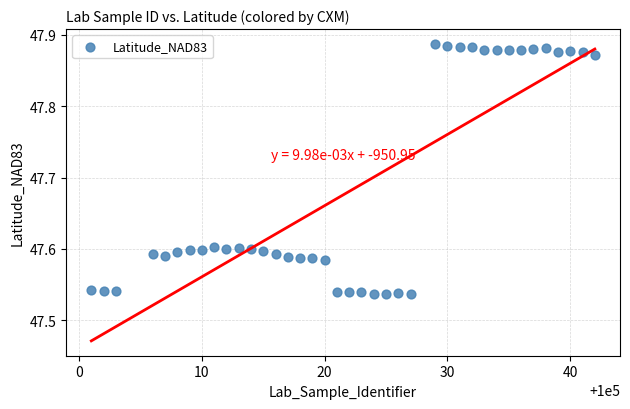

What is the range of X values (max minus min)?

41.0